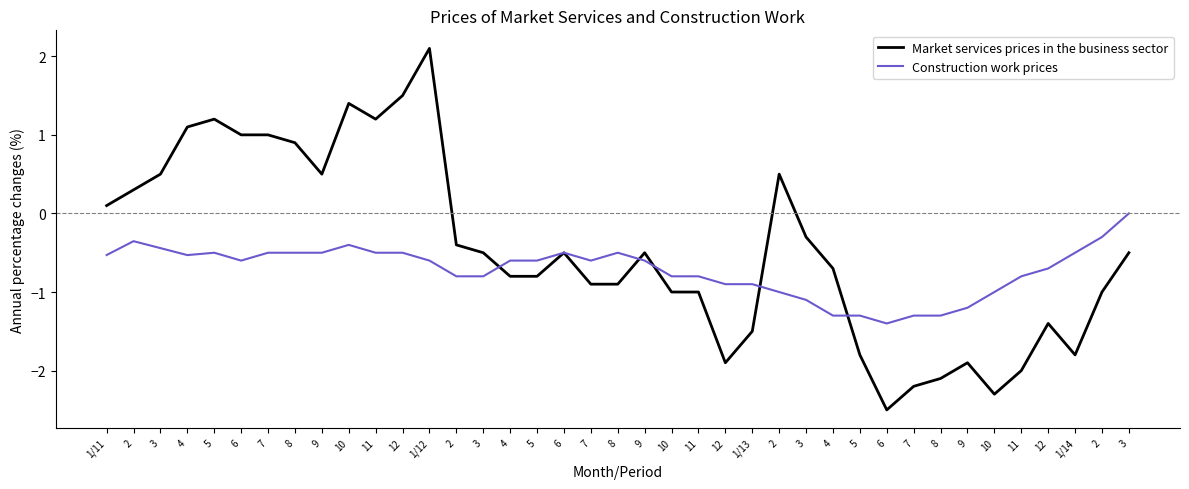

How many lines are shown in the chart?

2